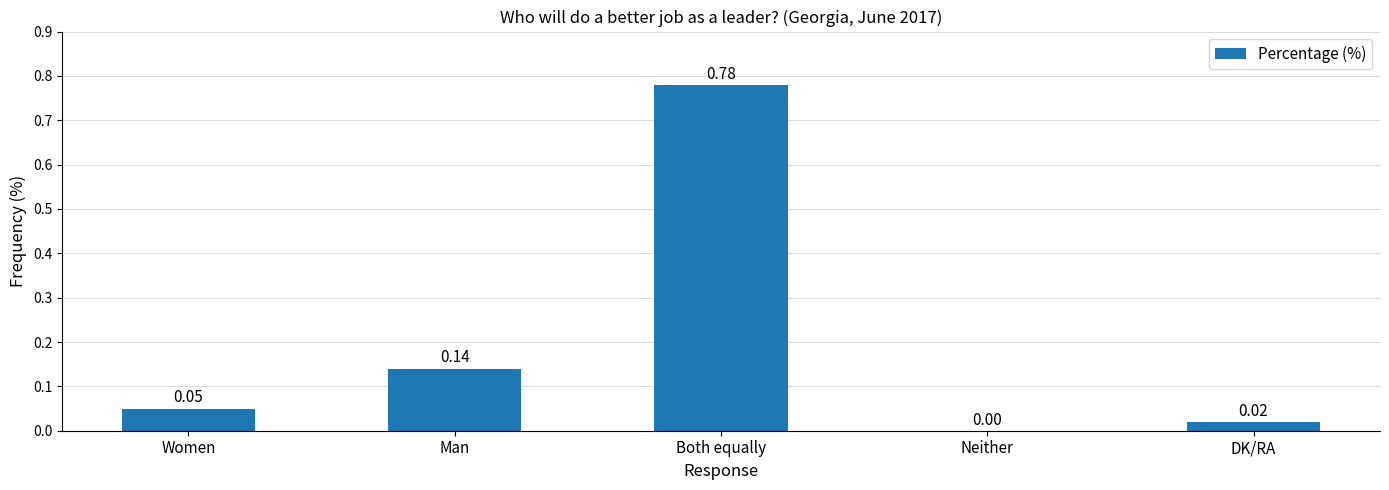

Are the bars horizontal?

No